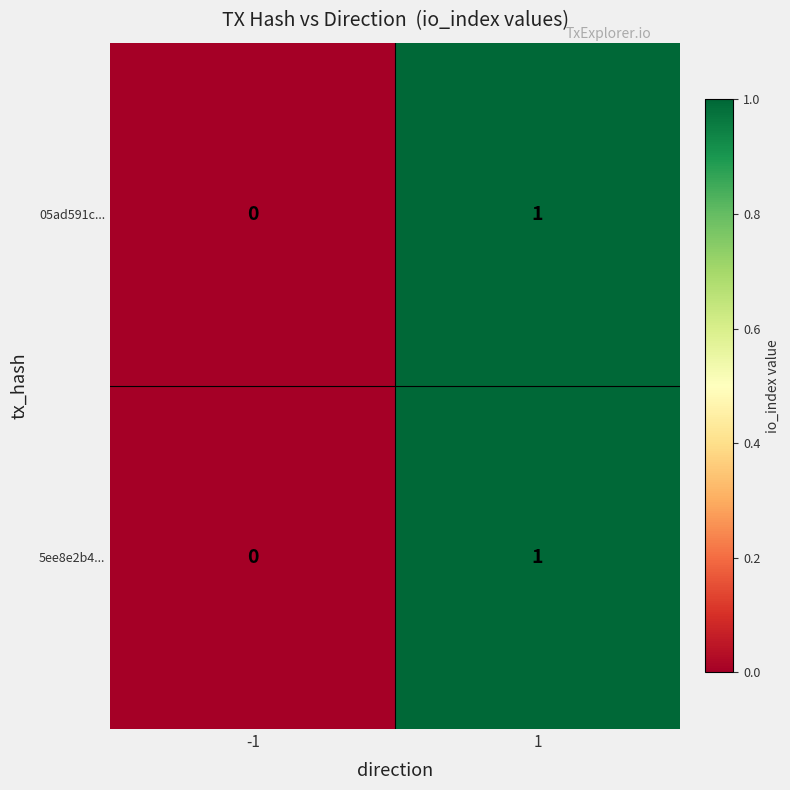

Rank the categories by 5ee8e2b4... value from highest to lowest.

1, -1